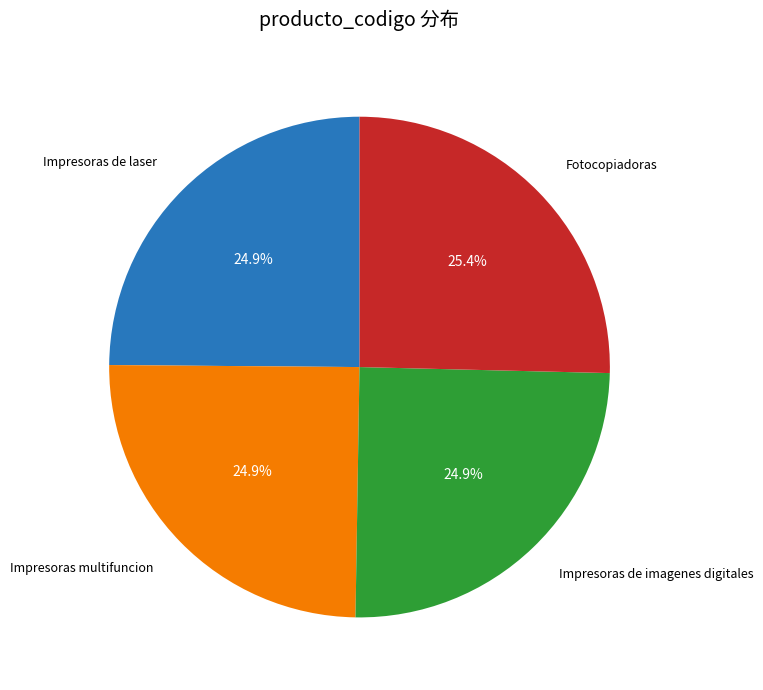

Does any single category account for the majority?

No